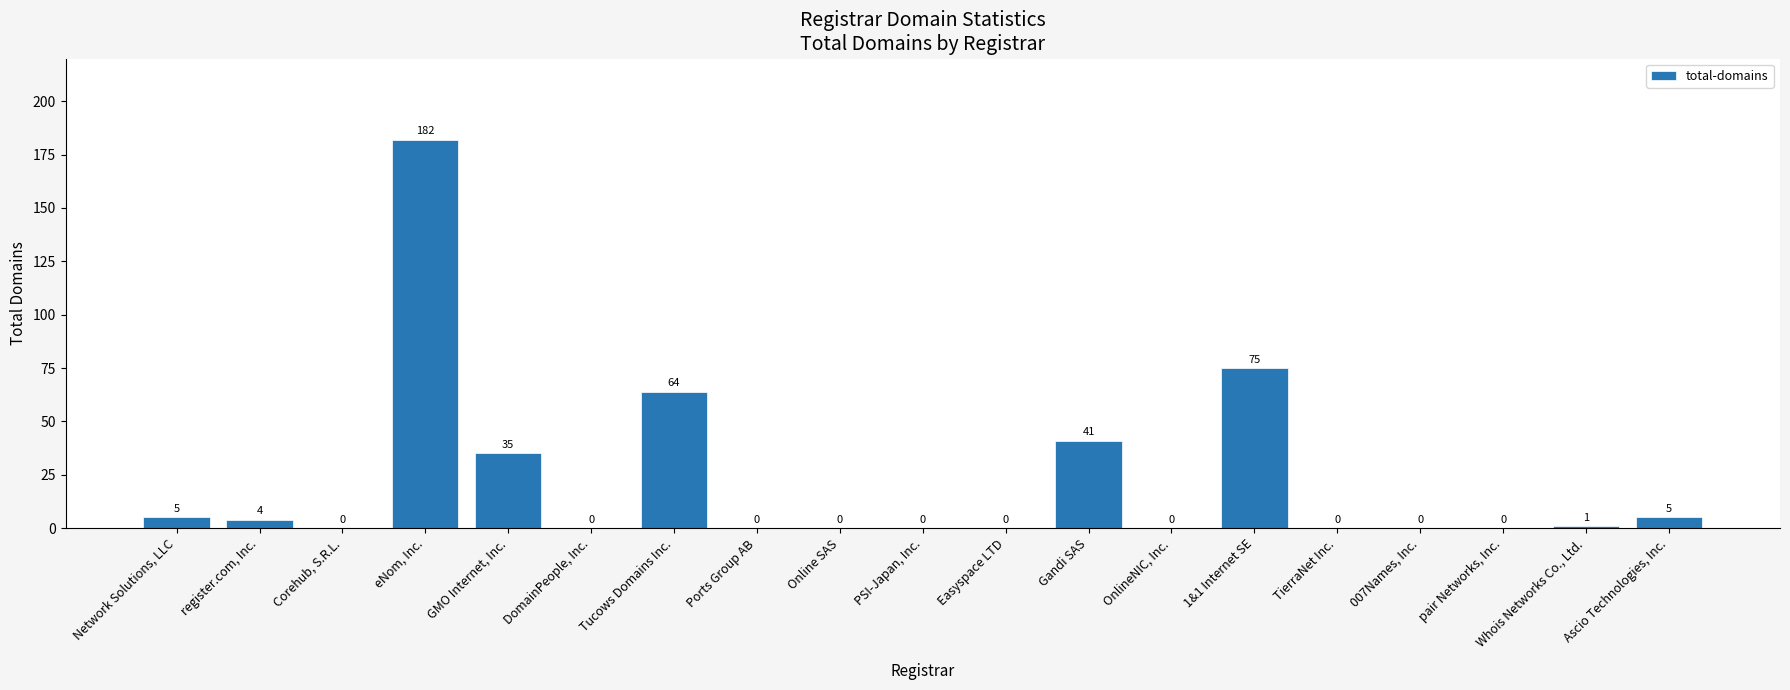

What is the average value?

22